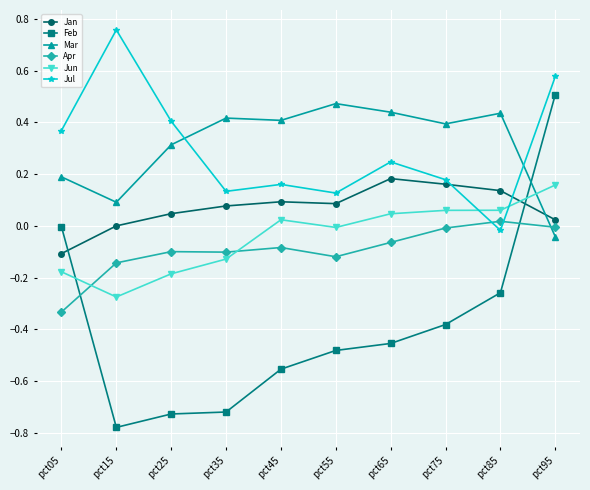

Which series ends up on top after the final intersection of Jun and Jan?

Jun